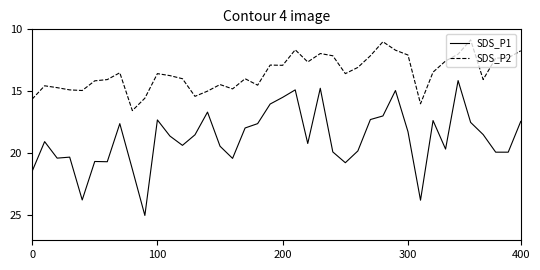

Which series has the largest range (max minus min)?

SDS_P1